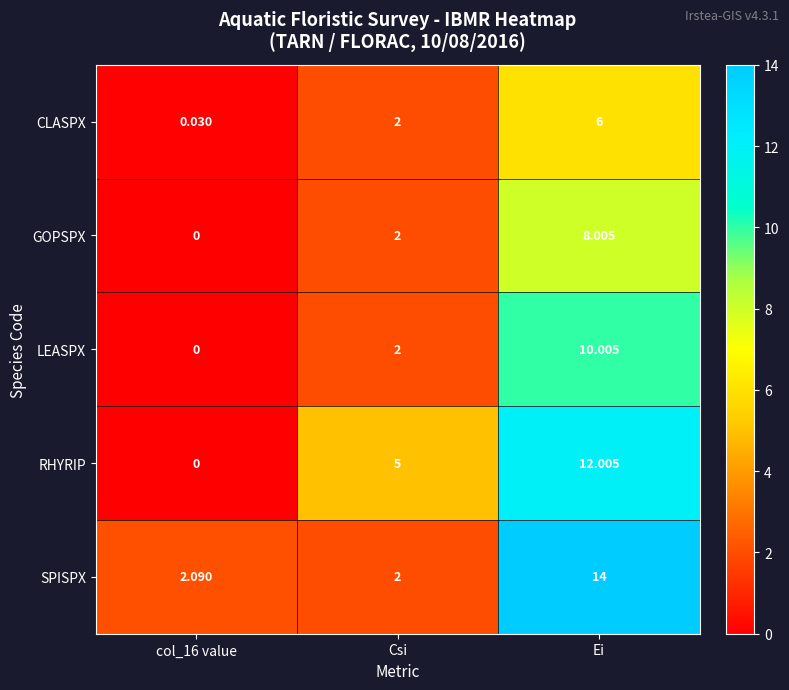

How many categories are shown in the chart?

3